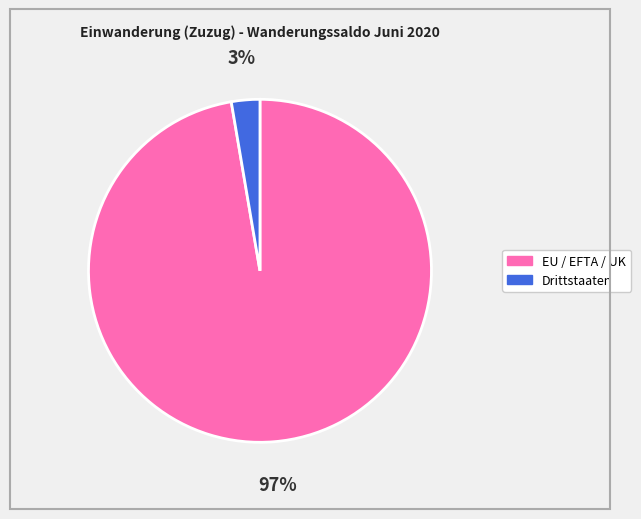

Does any single category account for the majority?

Yes